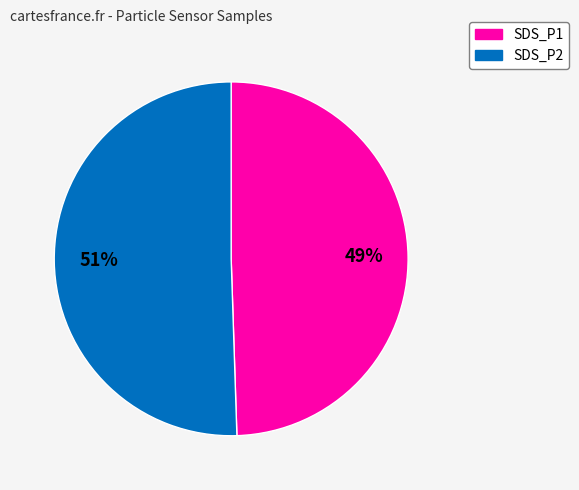

To the nearest percent, what is the average slice percentage?

50%